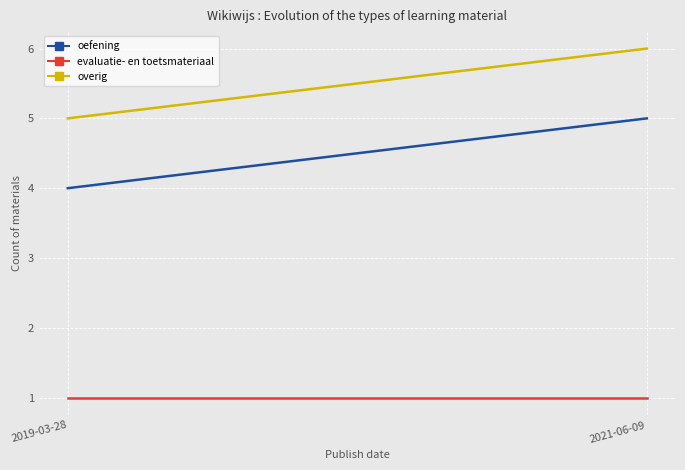

Which series changed the most between 2019-03-28 and 2021-06-09?

oefening